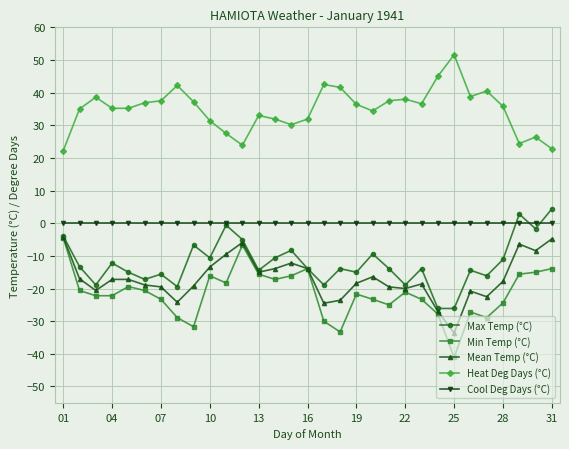

Which series has the largest total across all categories?

Heat Deg Days (°C)